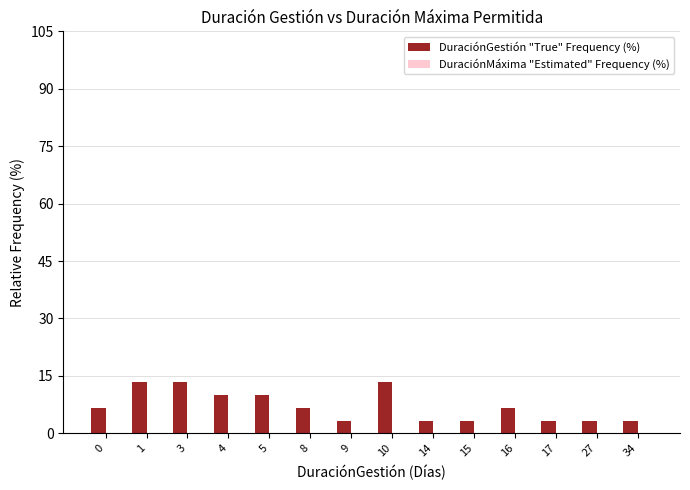

What is the maximum value shown in the chart?

13.3